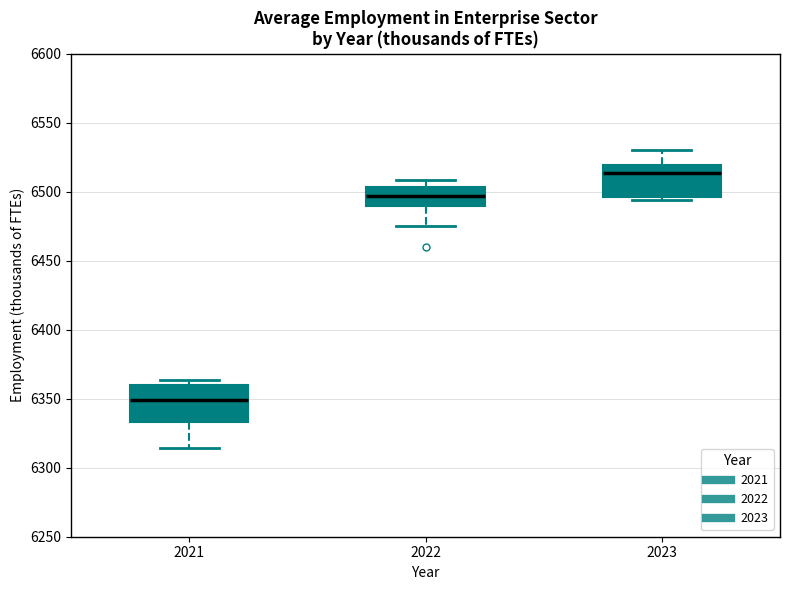

Reading left to right, read every box against the y-axis: the position of its median line, the range the box covers, and the ends of its whiskers. The values are not printed on the chart, so give them approximately, as read against the axis.

2021: median 6350, box 6335 to 6360, whiskers 6315 to 6365
2022: median 6495, box 6490 to 6505, whiskers 6475 to 6510
2023: median 6515, box 6495 to 6520, whiskers 6495 (just below the box's lower edge) to 6530